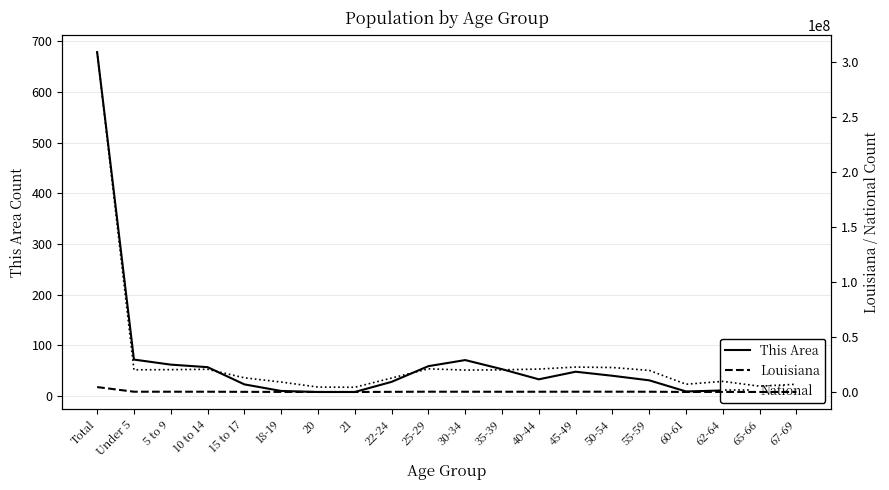

Is this an area chart (filled region under the line)?

No